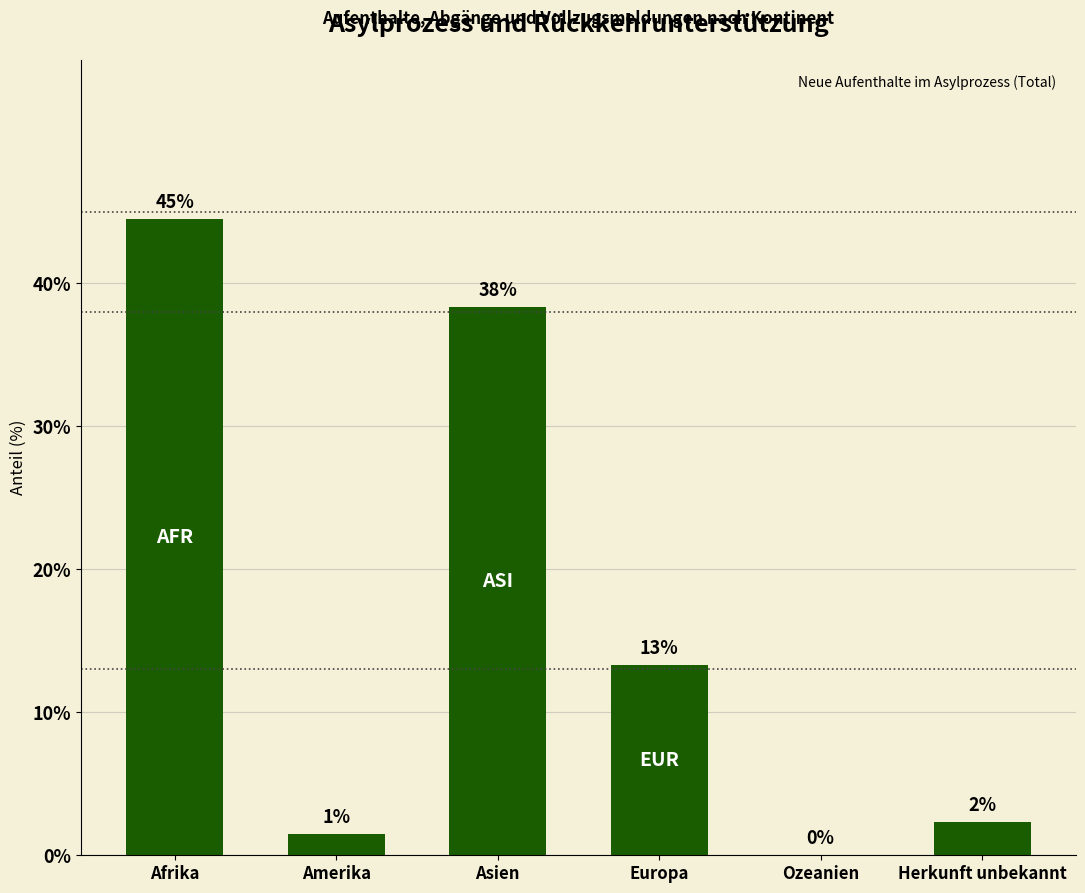

Are the bars horizontal?

No